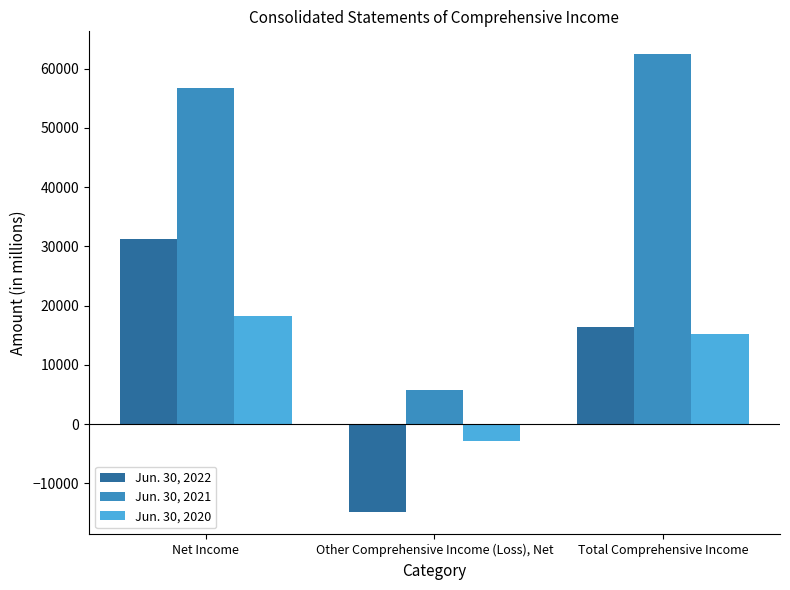

What is the difference between the maximum and minimum values in the Jun. 30, 2021 series?

56791